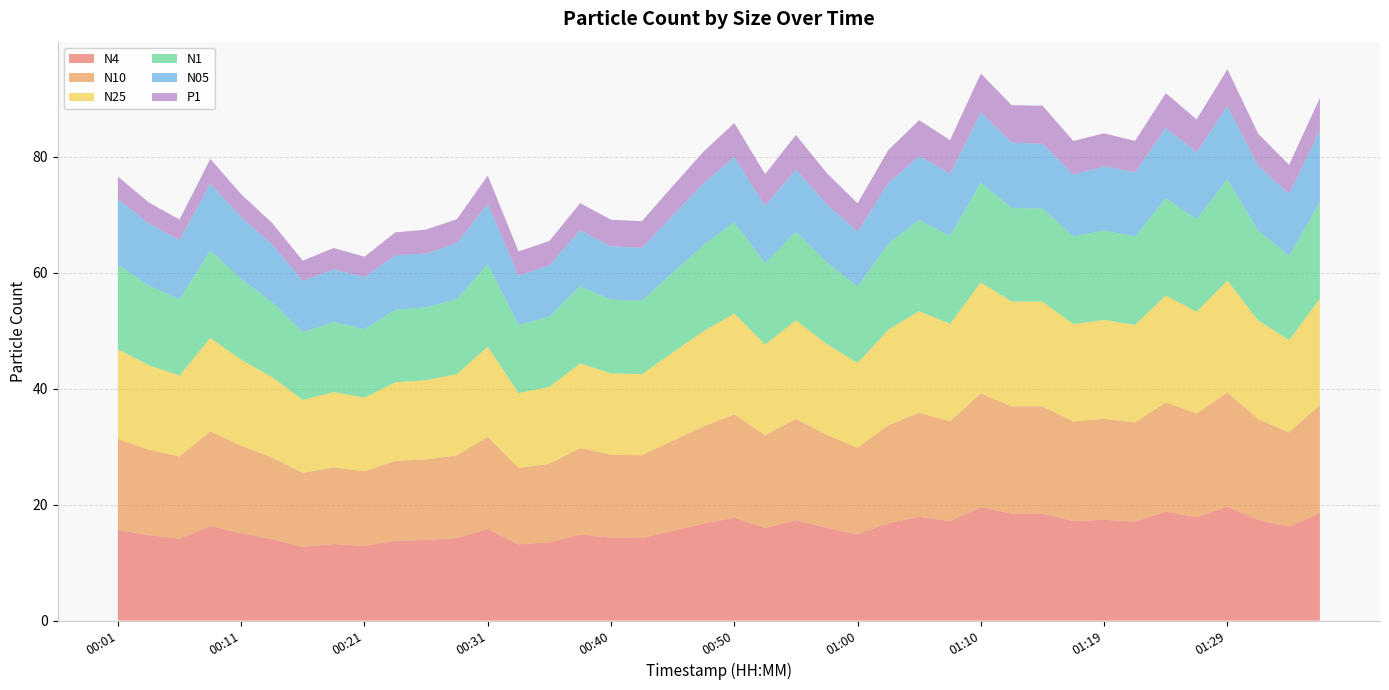

Reading right to left, list all the values displayed in this chart.

N4: 01:37=18.6	01:34=16.2	01:32=17.3	01:29=19.6	01:27=17.9	01:24=18.8	01:22=17.1	01:19=17.4	01:17=17.1	01:15=18.4	01:12=18.4	01:10=19.6	01:07=17.2	01:05=17.9	01:02=16.8	01:00=14.9	00:58=16.0	00:55=17.4	00:52=16.0	00:50=17.8	00:48=16.7	00:45=15.5	00:43=14.2	00:40=14.3	00:38=14.9	00:35=13.5	00:33=13.2	00:31=15.8	00:28=14.2	00:26=13.9	00:23=13.8	00:21=12.9	00:18=13.2	00:16=12.7	00:13=14.1	00:11=15.1	00:08=16.3	00:06=14.1	00:03=14.7	00:01=15.7
N10: 01:37=18.6	01:34=16.2	01:32=17.4	01:29=19.7	01:27=17.9	01:24=18.8	01:22=17.1	01:19=17.4	01:17=17.2	01:15=18.5	01:12=18.5	01:10=19.6	01:07=17.2	01:05=18.0	01:02=16.9	01:00=14.9	00:58=16.0	00:55=17.4	00:52=16.0	00:50=17.8	00:48=16.8	00:45=15.5	00:43=14.3	00:40=14.3	00:38=14.9	00:35=13.5	00:33=13.2	00:31=15.9	00:28=14.3	00:26=13.9	00:23=13.8	00:21=12.9	00:18=13.2	00:16=12.8	00:13=14.1	00:11=15.1	00:08=16.3	00:06=14.2	00:03=14.8	00:01=15.7
N25: 01:37=18.3	01:34=15.9	01:32=17.0	01:29=19.3	01:27=17.5	01:24=18.4	01:22=16.8	01:19=17.1	01:17=16.8	01:15=18.1	01:12=18.1	01:10=19.2	01:07=16.8	01:05=17.5	01:02=16.5	01:00=14.6	00:58=15.7	00:55=17.0	00:52=15.6	00:50=17.4	00:48=16.4	00:45=15.2	00:43=14.0	00:40=14.0	00:38=14.6	00:35=13.3	00:33=12.9	00:31=15.6	00:28=14.0	00:26=13.7	00:23=13.6	00:21=12.7	00:18=13.0	00:16=12.6	00:13=13.9	00:11=14.9	00:08=16.1	00:06=14.0	00:03=14.6	00:01=15.5
N1: 01:37=16.7	01:34=14.6	01:32=15.5	01:29=17.5	01:27=16.0	01:24=16.8	01:22=15.3	01:19=15.4	01:17=15.1	01:15=16.1	01:12=16.2	01:10=17.2	01:07=15.2	01:05=15.7	01:02=14.8	01:00=13.2	00:58=14.1	00:55=15.3	00:52=14.0	00:50=15.8	00:48=14.8	00:45=13.8	00:43=12.7	00:40=12.7	00:38=13.3	00:35=12.1	00:33=11.7	00:31=14.2	00:28=12.9	00:26=12.6	00:23=12.5	00:21=11.8	00:18=12.1	00:16=11.7	00:13=13.0	00:11=13.9	00:08=15.1	00:06=13.2	00:03=13.8	00:01=14.6
N05: 01:37=12.3	01:34=10.7	01:32=11.2	01:29=12.6	01:27=11.6	01:24=12.1	01:22=11.1	01:19=11.1	01:17=10.7	01:15=11.1	01:12=11.3	01:10=12.1	01:07=10.8	01:05=11.0	01:02=10.5	01:00=9.4	00:58=10.0	00:55=10.7	00:52=9.9	00:50=11.3	00:48=10.6	00:45=9.9	00:43=9.1	00:40=9.2	00:38=9.7	00:35=8.9	00:33=8.5	00:31=10.4	00:28=9.7	00:26=9.3	00:23=9.4	00:21=9.0	00:18=9.1	00:16=8.9	00:13=9.9	00:11=10.7	00:08=11.6	00:06=10.2	00:03=10.7	00:01=11.3
P1: 01:37=5.7	01:34=5.0	01:32=5.5	01:29=6.3	01:27=5.7	01:24=6.0	01:22=5.4	01:19=5.7	01:17=5.8	01:15=6.6	01:12=6.5	01:10=6.7	01:07=5.8	01:05=6.2	01:02=5.7	01:00=4.9	00:58=5.4	00:55=6.0	00:52=5.5	00:50=5.8	00:48=5.5	00:45=5.1	00:43=4.6	00:40=4.6	00:38=4.7	00:35=4.2	00:33=4.2	00:31=4.9	00:28=4.1	00:26=4.1	00:23=3.9	00:21=3.5	00:18=3.7	00:16=3.5	00:13=3.7	00:11=4.0	00:08=4.3	00:06=3.5	00:03=3.6	00:01=3.9